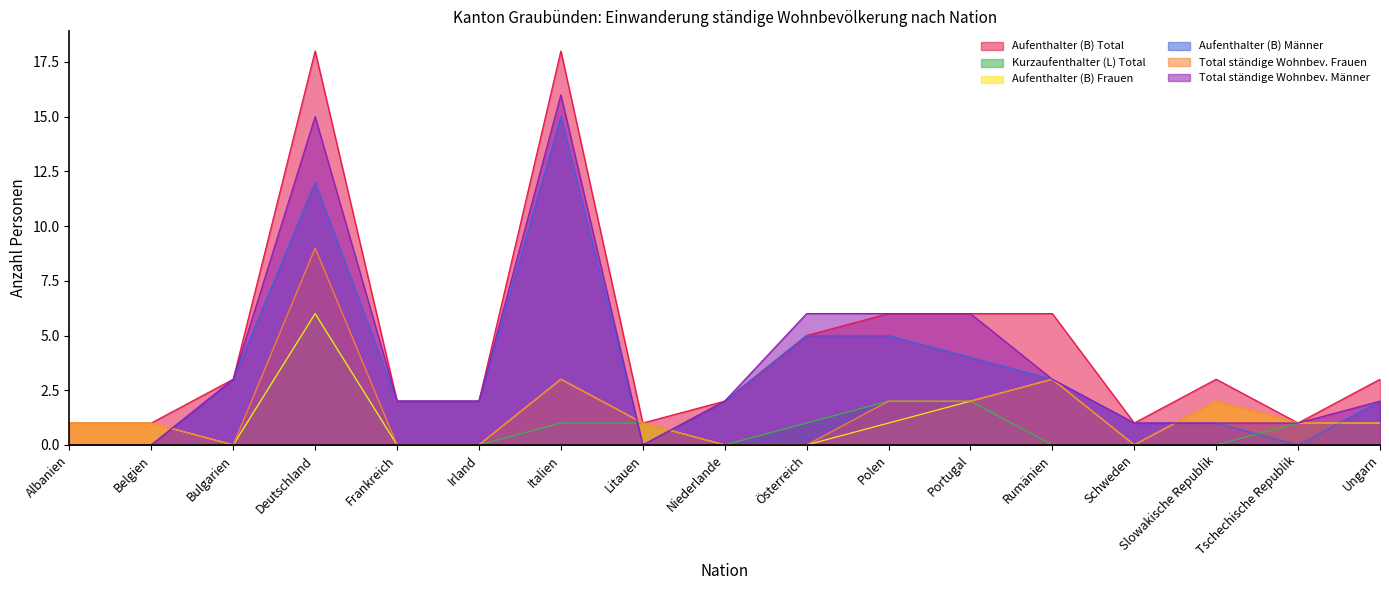

Between which two adjacent categories do Total ständige Wohnbev. Frauen and Aufenthalter (B) Männer first intersect?

Belgien and Bulgarien